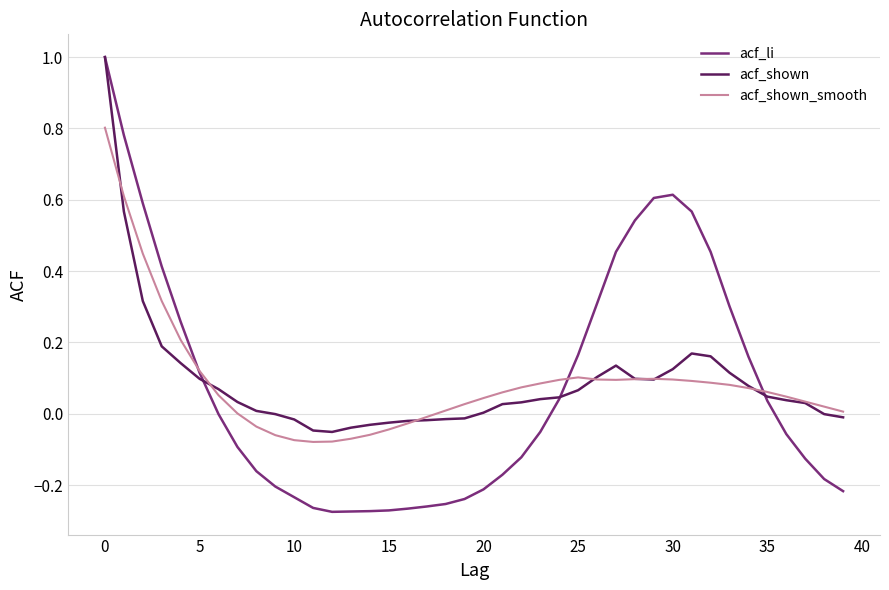

What is the highest value of the acf_li series?

1.0